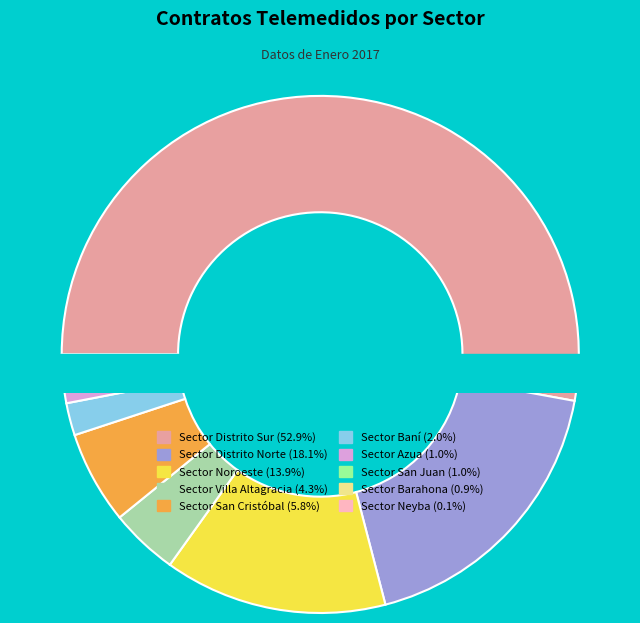

Is it true that Sector Noroeste is 9% of the pie?

False